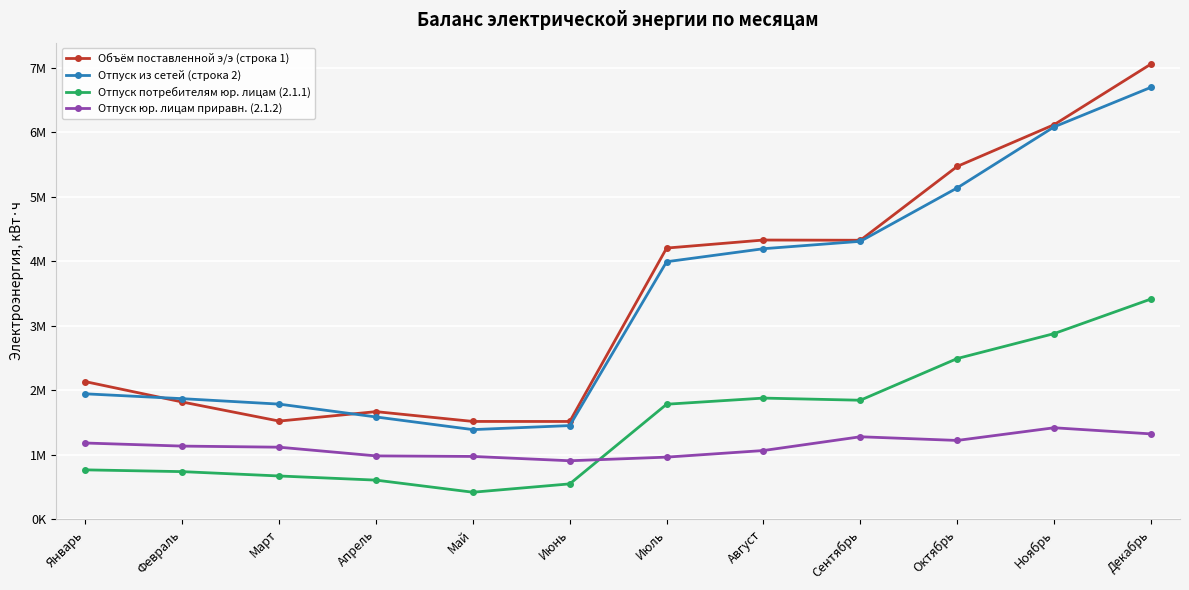

Where does the Отпуск потребителям юр. лицам (2.1.1) series first go above 1781820?

Август